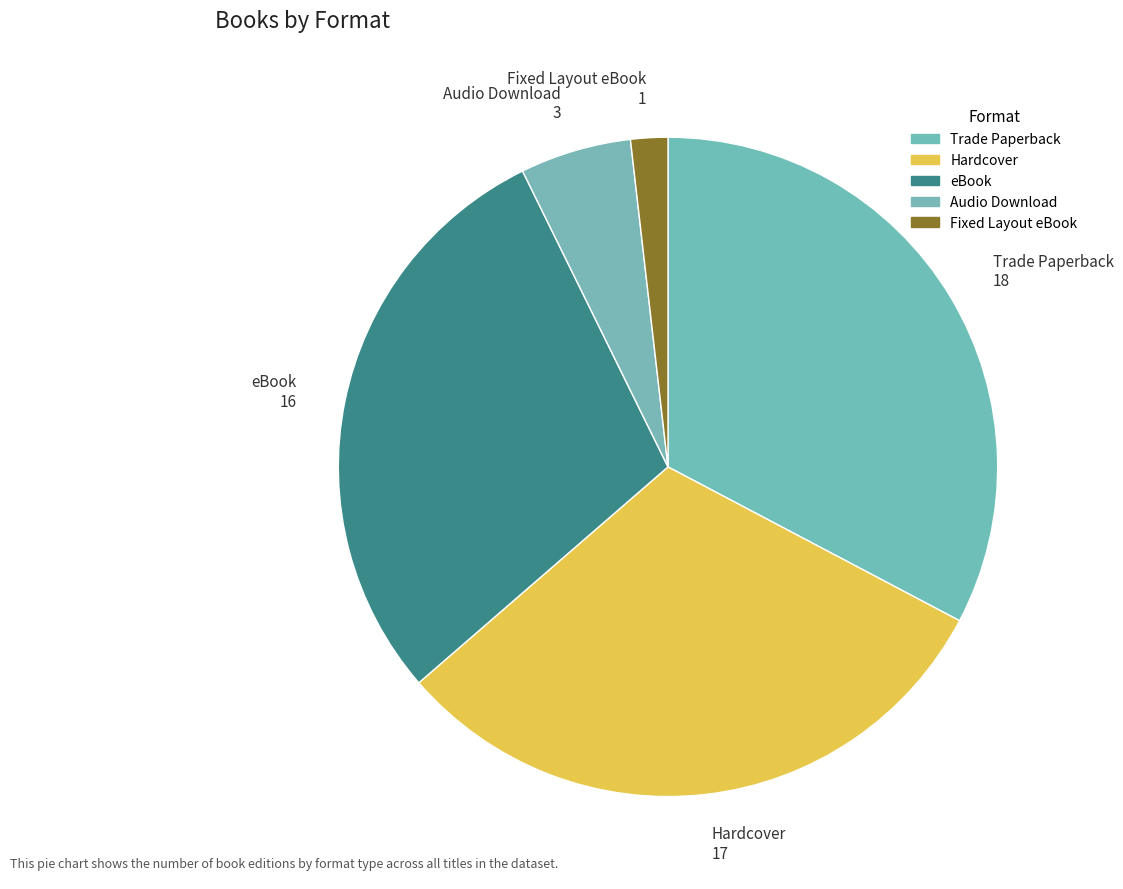

Is the sum of eBook 16 and Fixed Layout eBook 1 greater than half?

No